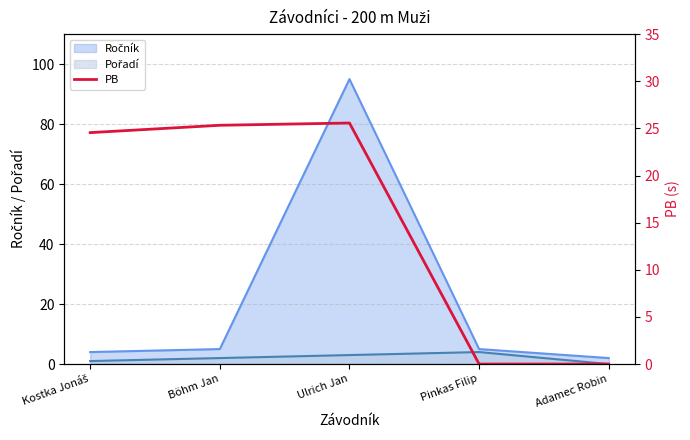

What position from the right is Ulrich Jan?

3